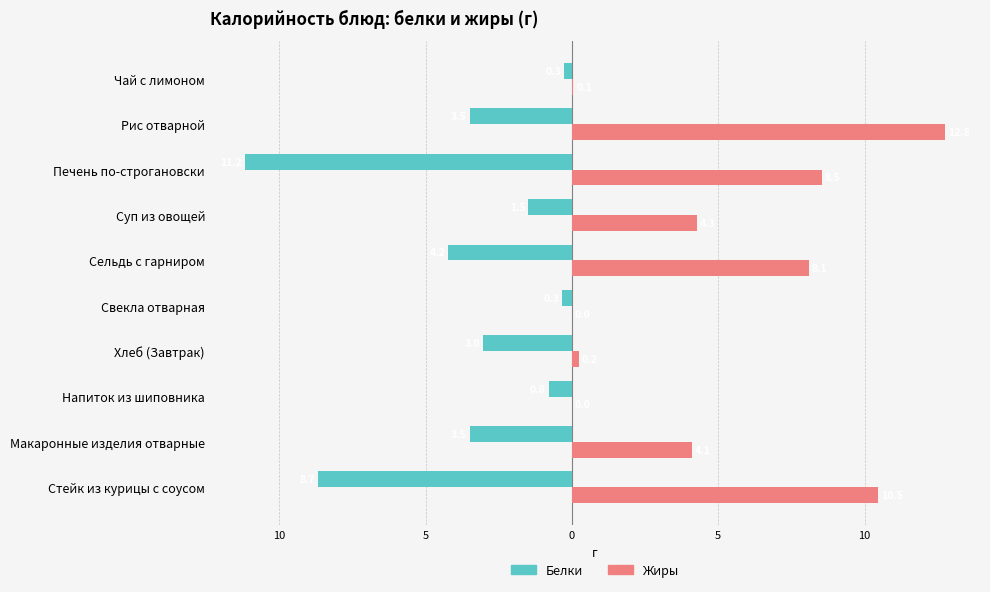

What are all the series names shown in the legend?

Белки, Жиры